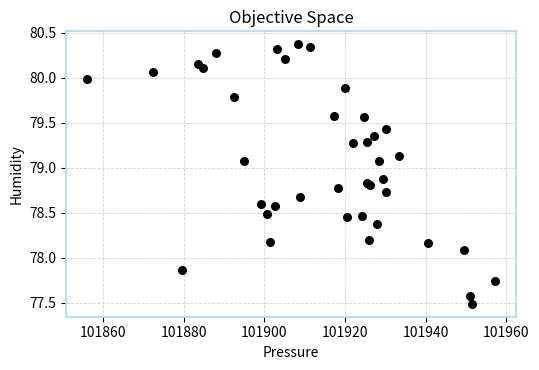

What Y value in the scatter plot is closest to 78?

78.1